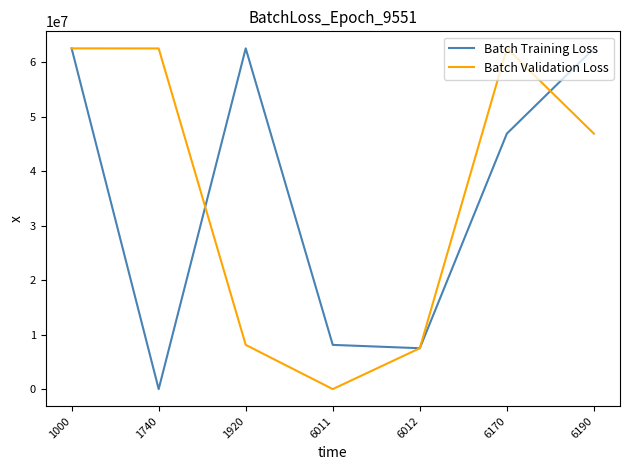

The value of Batch Validation Loss at 1000 is 38675411. True or false?

False